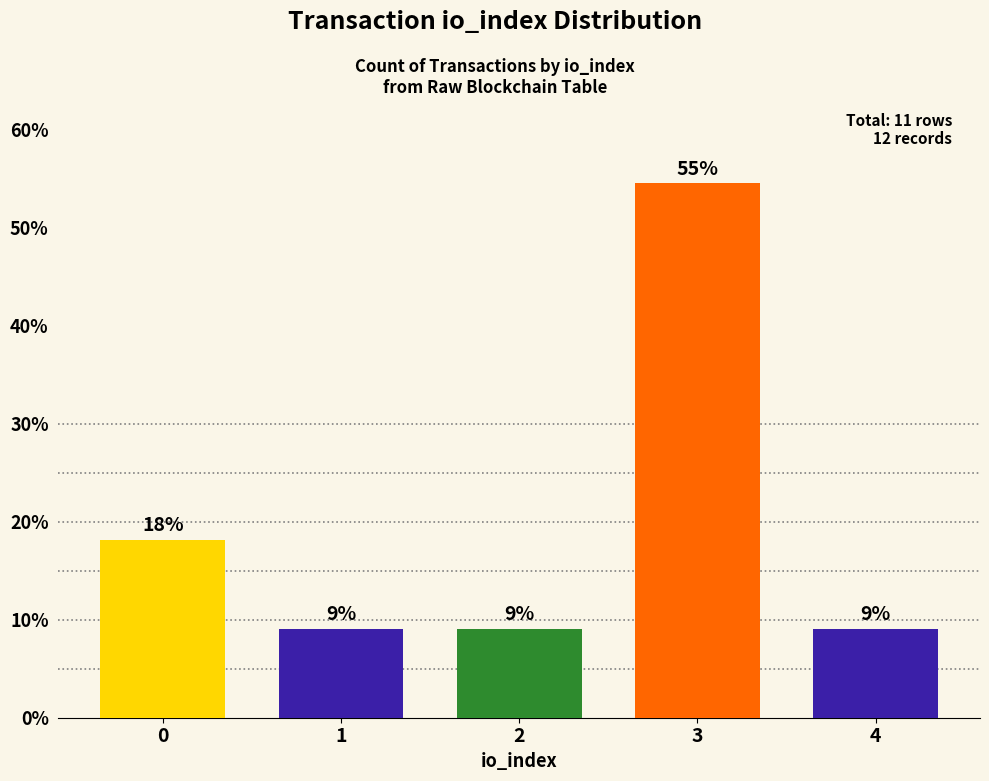

List the labels in order of value, smallest first.

1, 2, 4, 0, 3